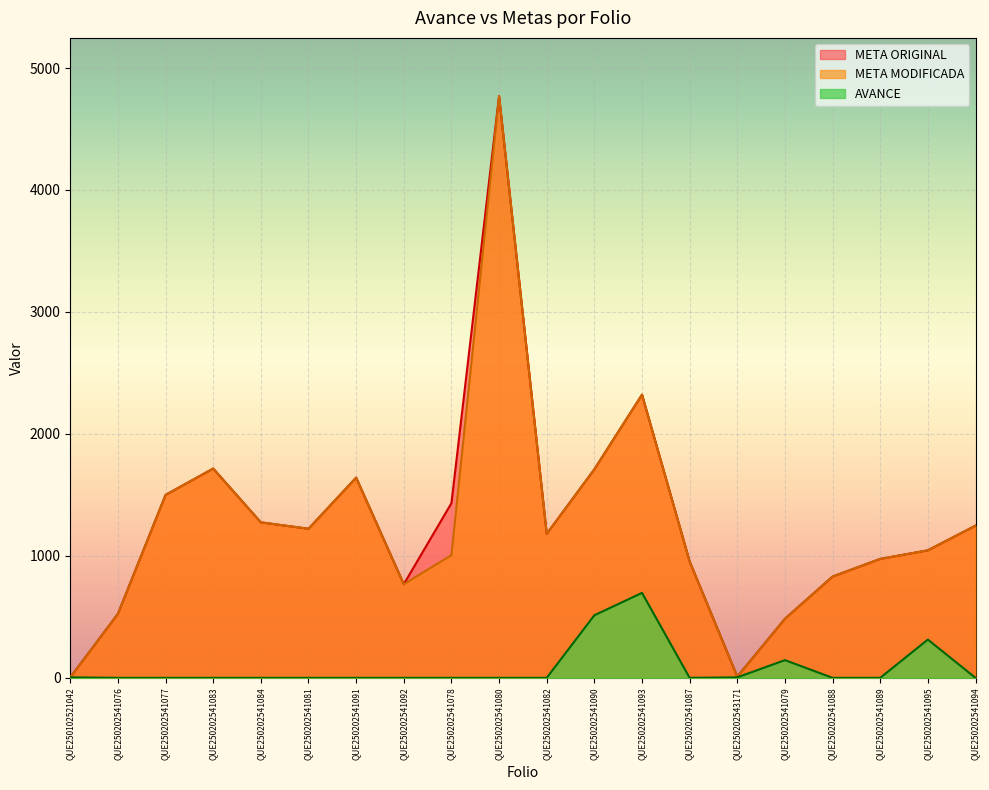

Rank the series at QUE250202541087 from lowest to highest value.

AVANCE, META ORIGINAL, META MODIFICADA